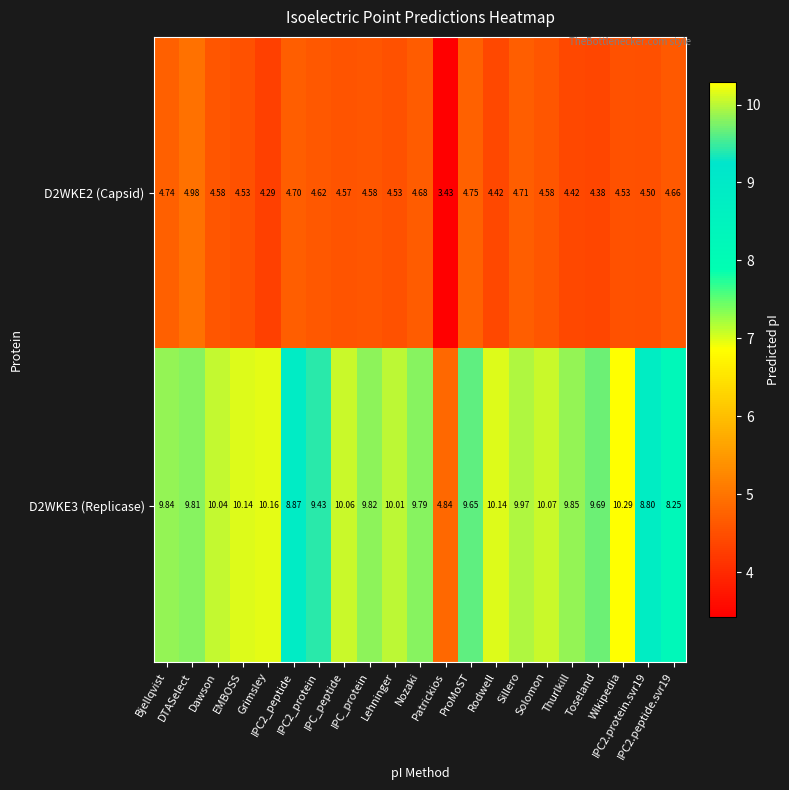

How many series are shown in this chart?

2